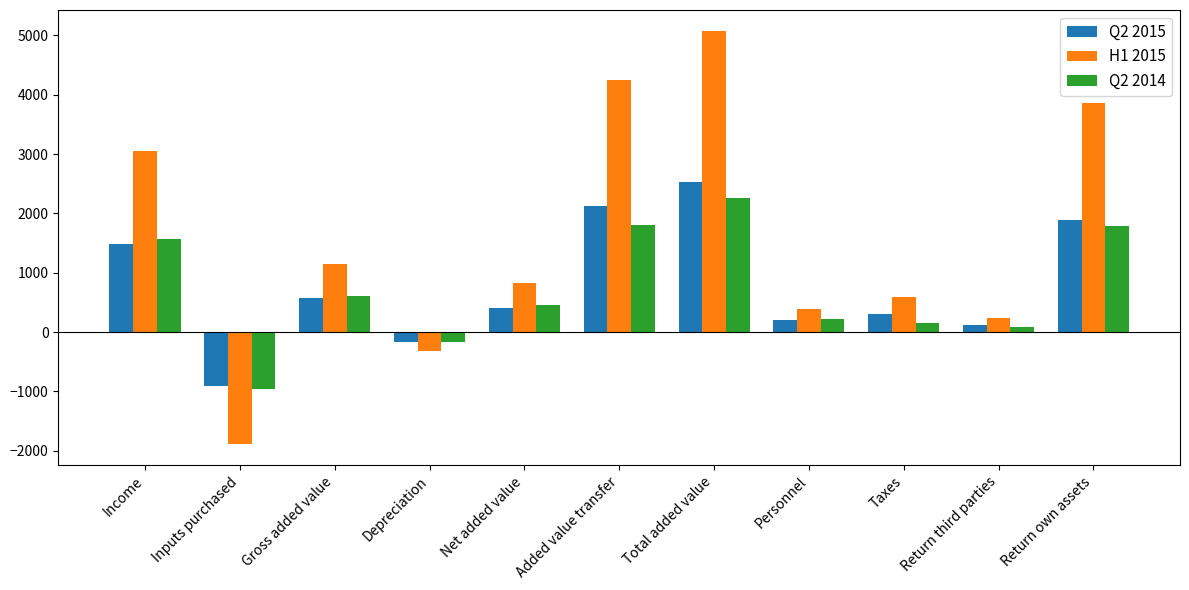

Which series has the largest total across all categories?

H1 2015